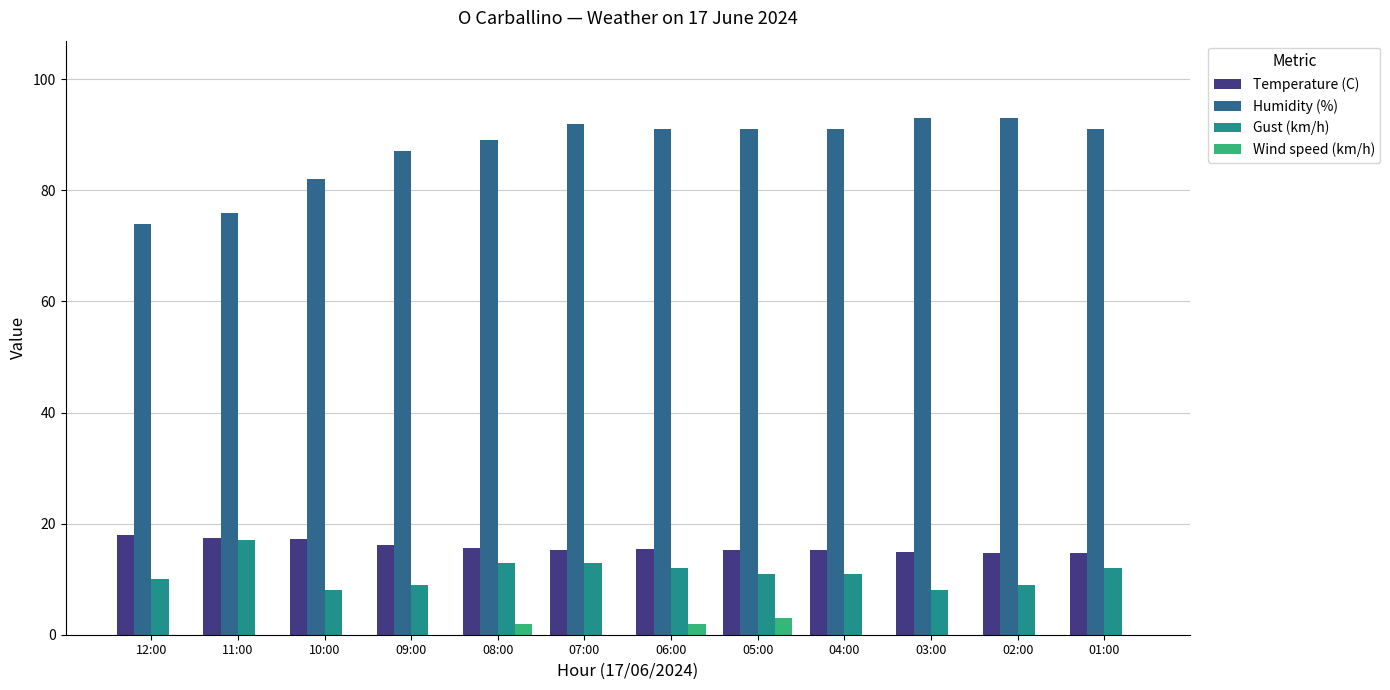

What are all the series names shown in the legend?

Temperature (C), Humidity (%), Gust (km/h), Wind speed (km/h)